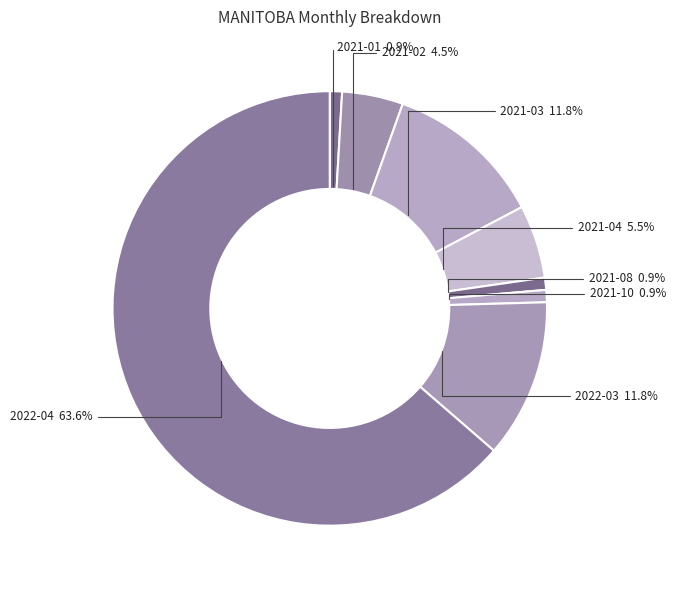

How many segments does this pie chart have?

8